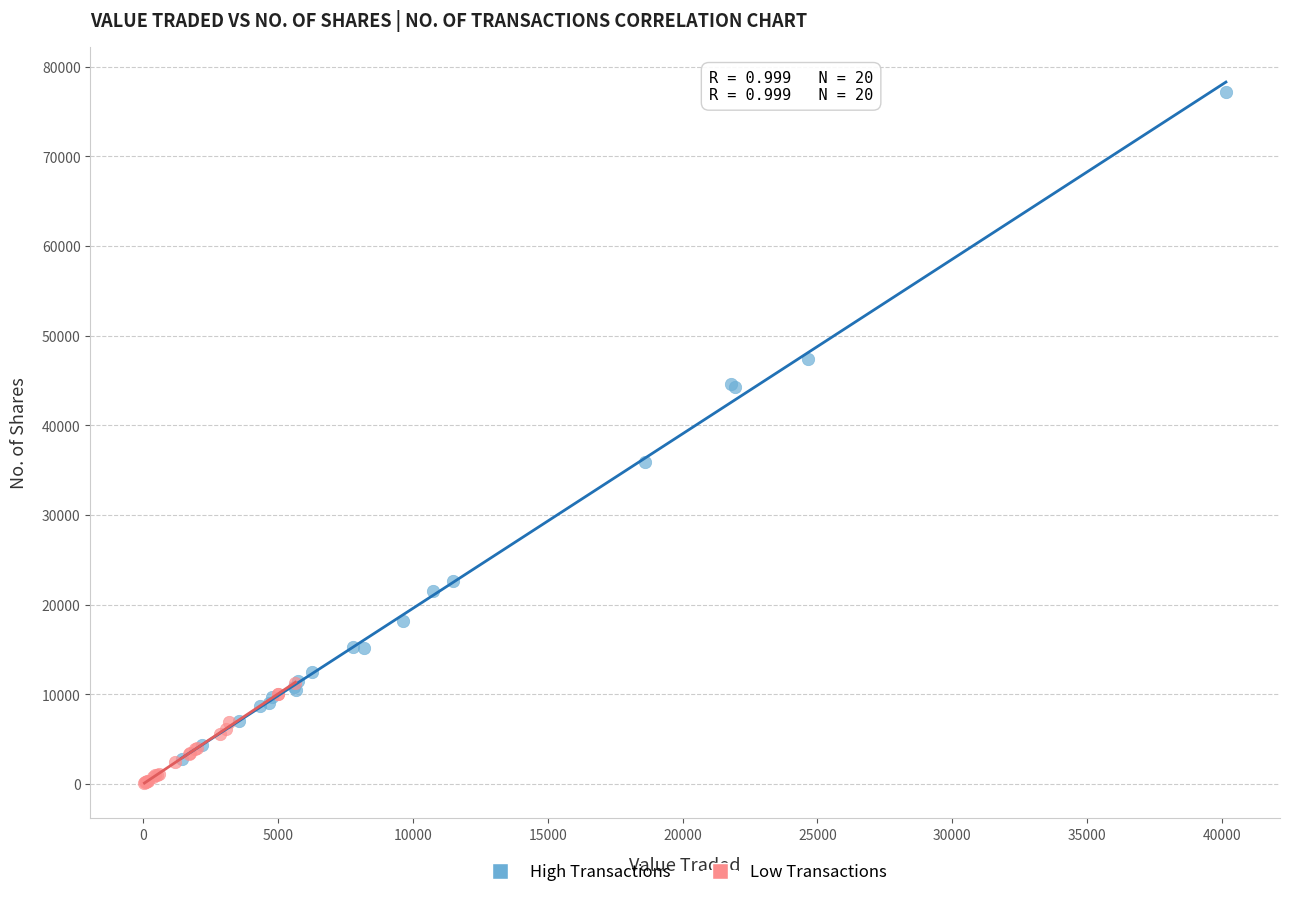

Which series contains the highest Y value?

High Transactions